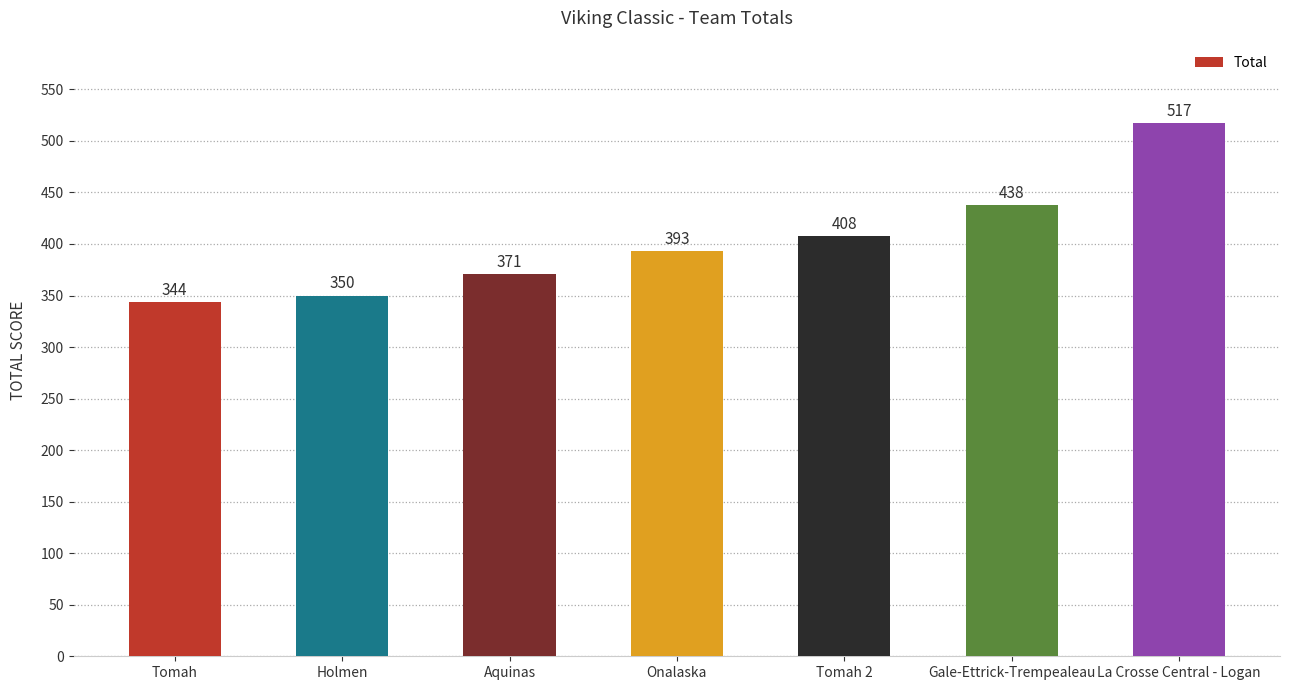

What is the ratio of the value at Aquinas to the value at Gale-Ettrick-Trempealeau?

0.8